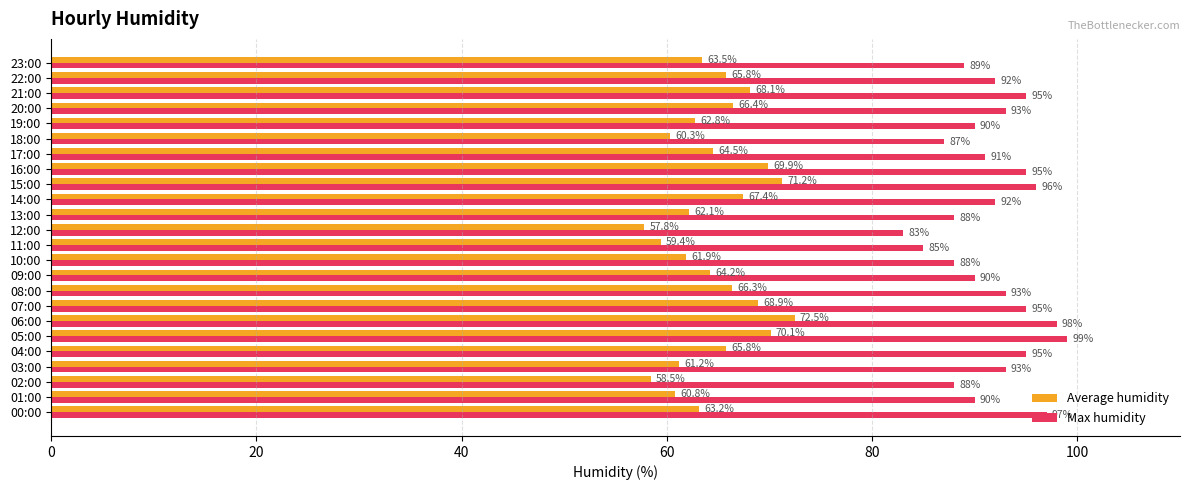

What is the difference between the maximum and minimum values in the Max humidity series?

16.0